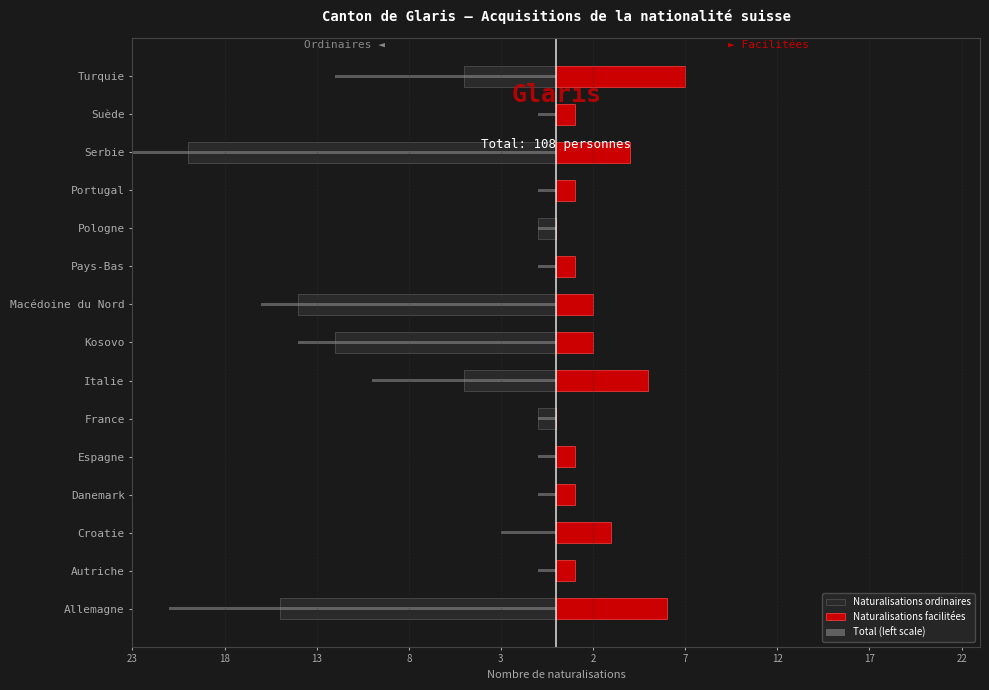

How many bars are there in total?

45